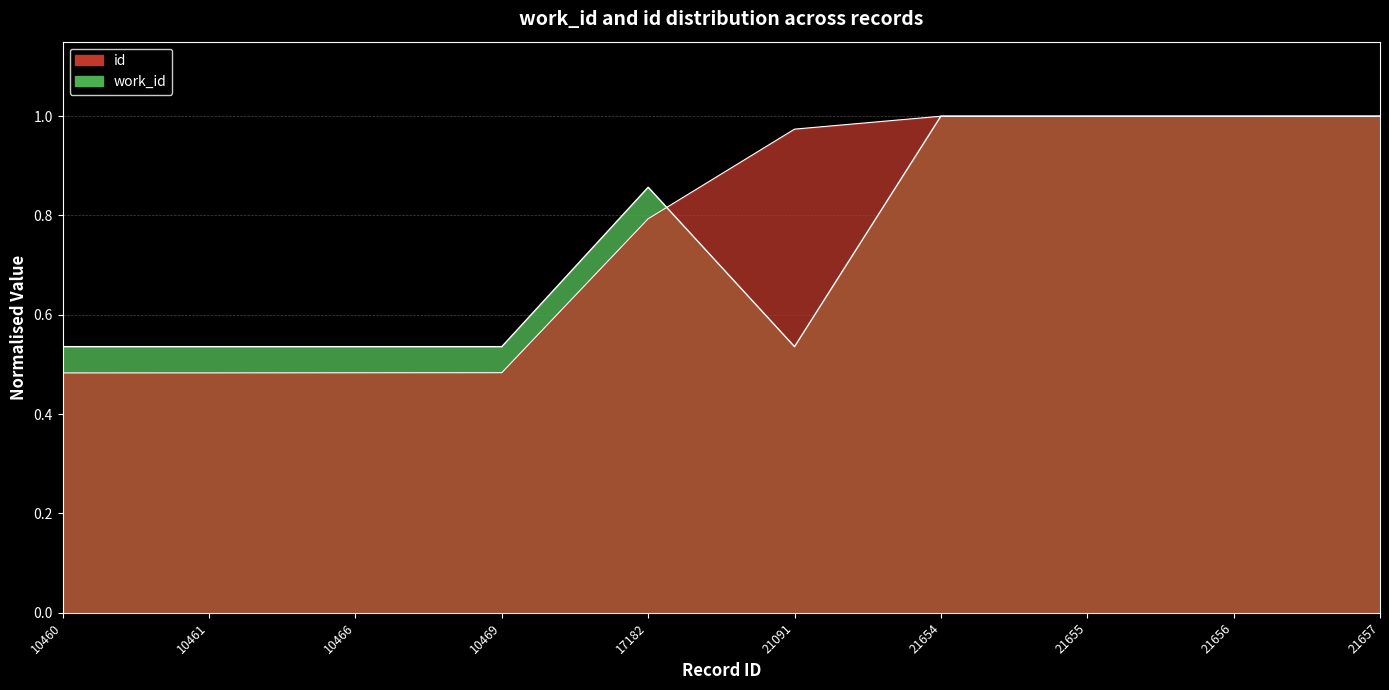

Rank the series by their maximum value, from lowest to highest.

work_id, id